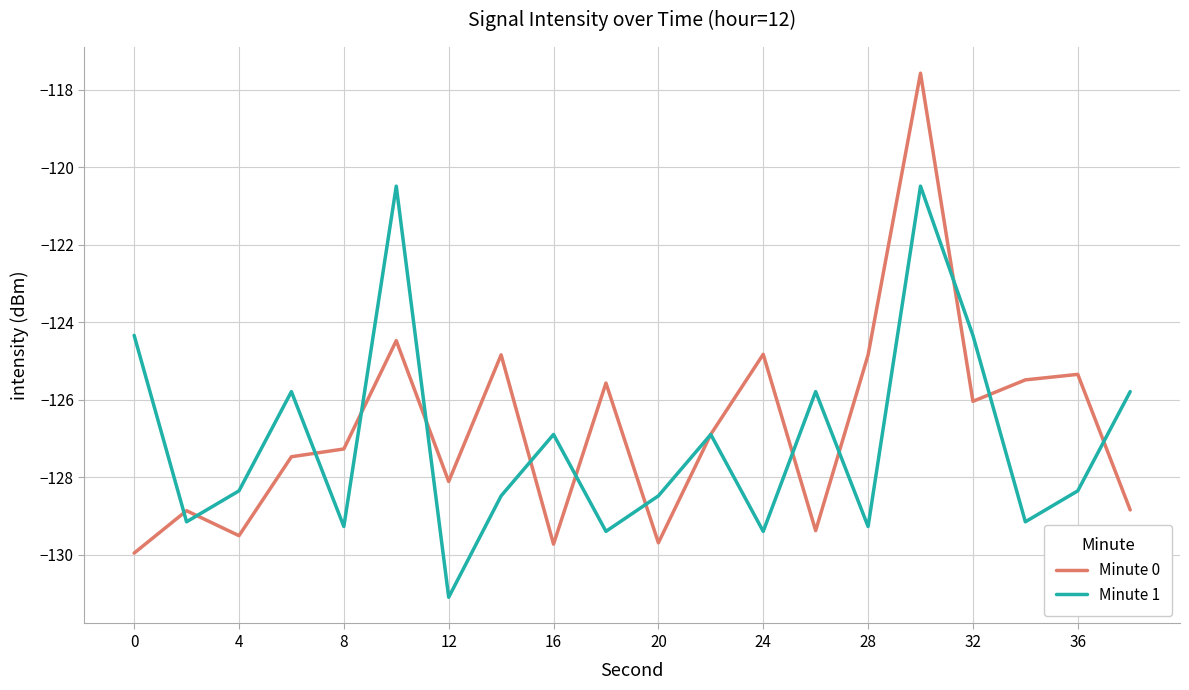

What is the minimum value for Minute 0?

-130.0